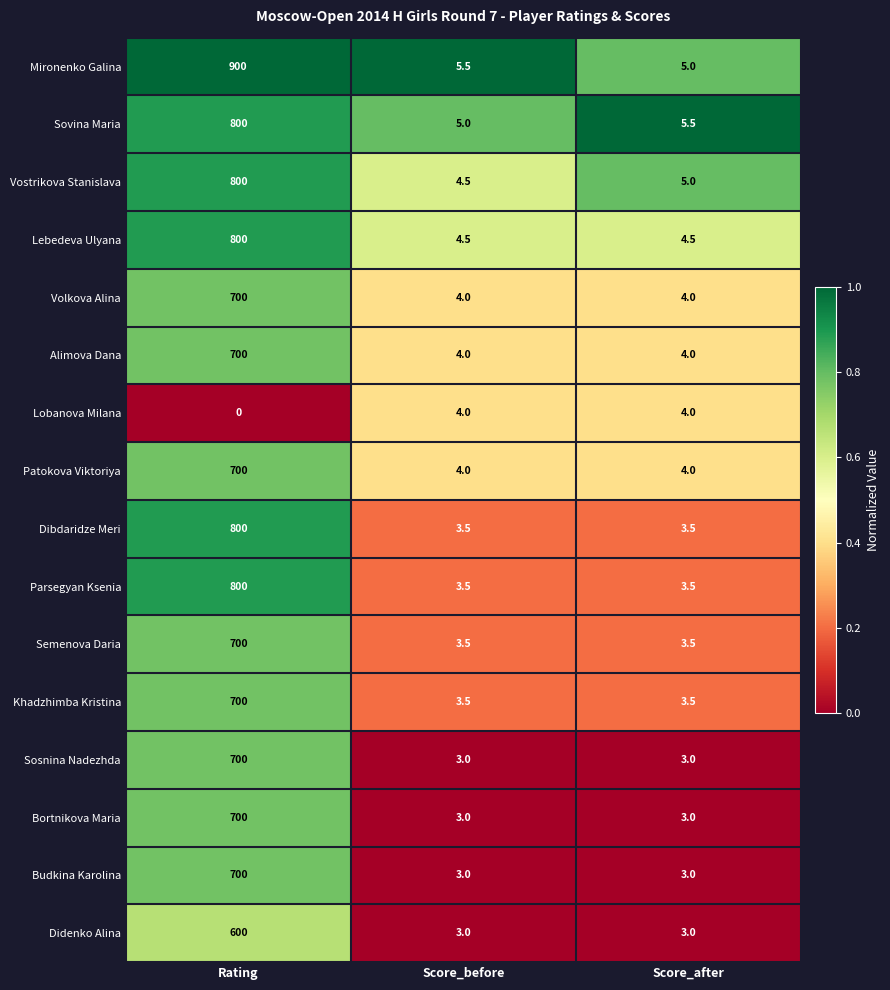

How many distinct data groups are displayed?

16